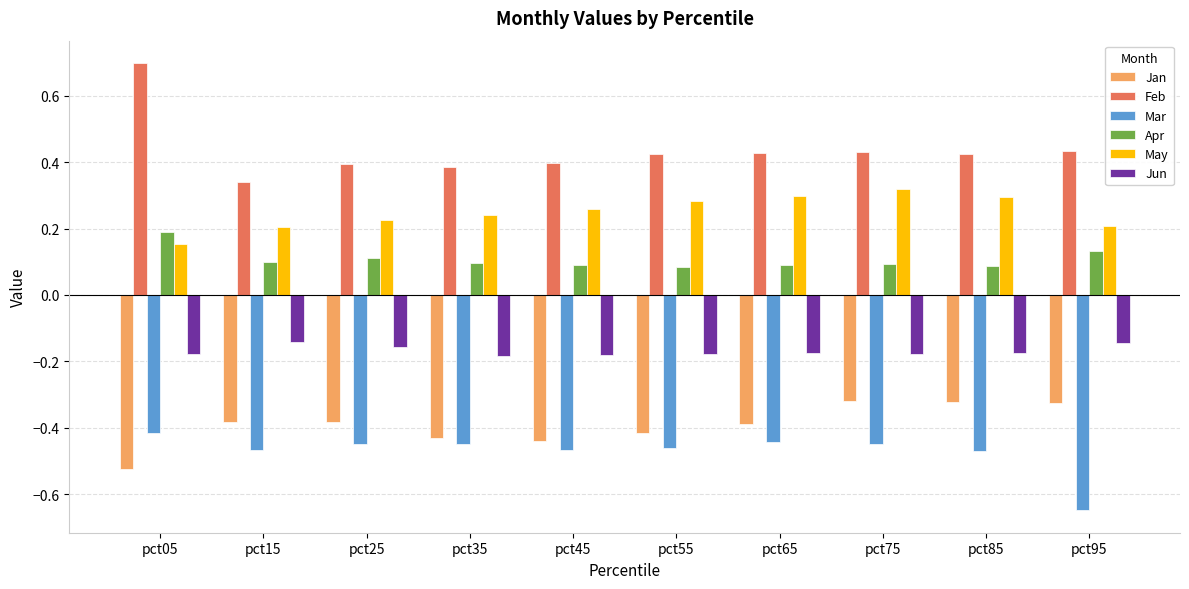

Are the bars horizontal?

No